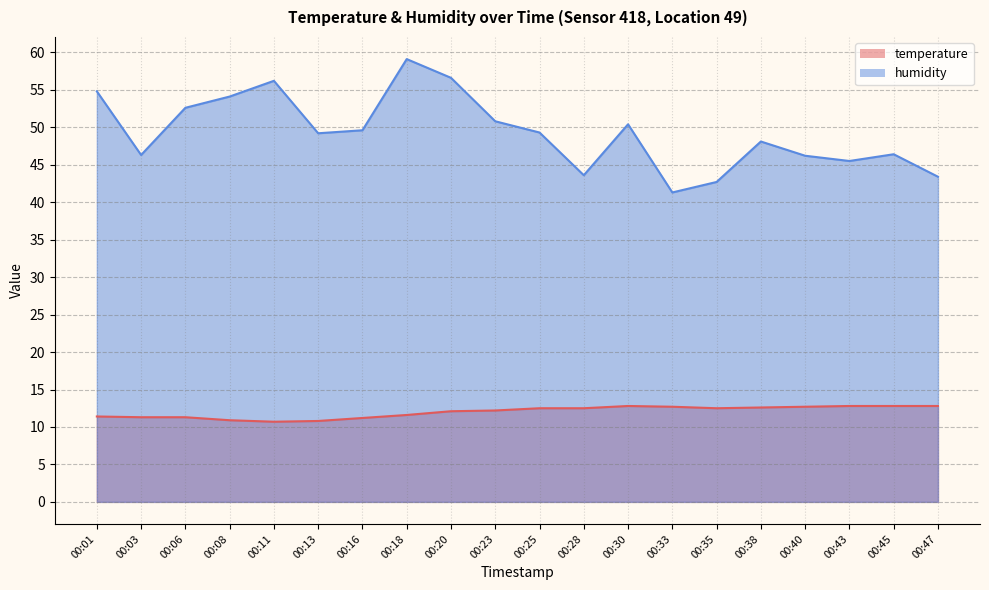

Where is humidity nearest to the value 50?

00:16